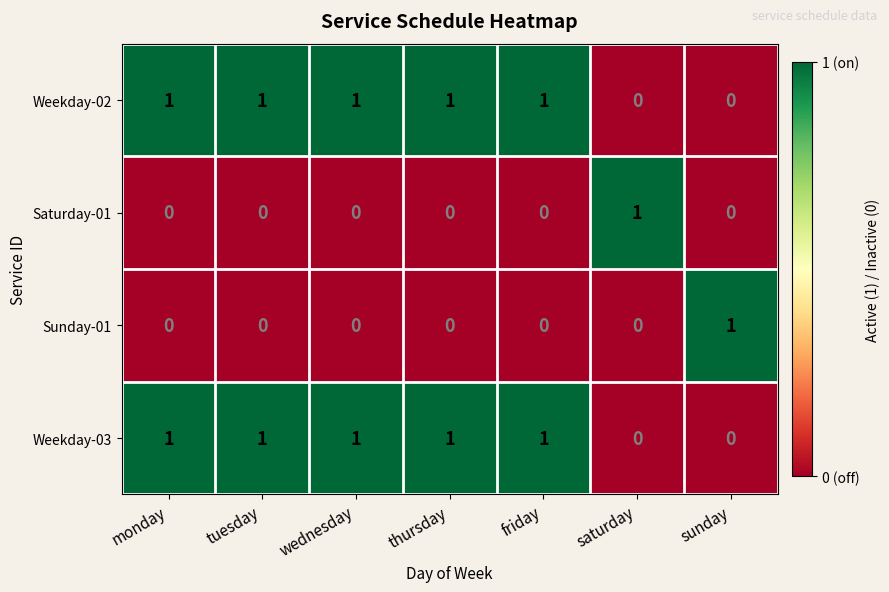

Reading left to right, what are all the values shown in this chart?

Weekday-02: monday=1	tuesday=1	wednesday=1	thursday=1	friday=1	saturday=0	sunday=0
Saturday-01: monday=0	tuesday=0	wednesday=0	thursday=0	friday=0	saturday=1	sunday=0
Sunday-01: monday=0	tuesday=0	wednesday=0	thursday=0	friday=0	saturday=0	sunday=1
Weekday-03: monday=1	tuesday=1	wednesday=1	thursday=1	friday=1	saturday=0	sunday=0